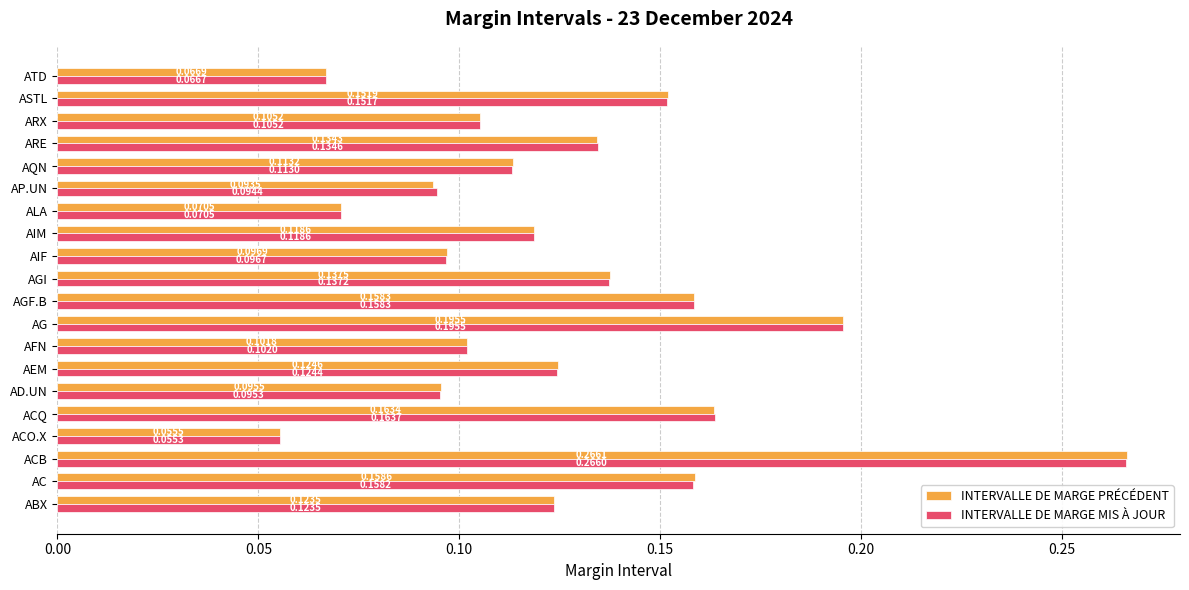

Which series has the largest range (max minus min)?

INTERVALLE DE MARGE MIS À JOUR